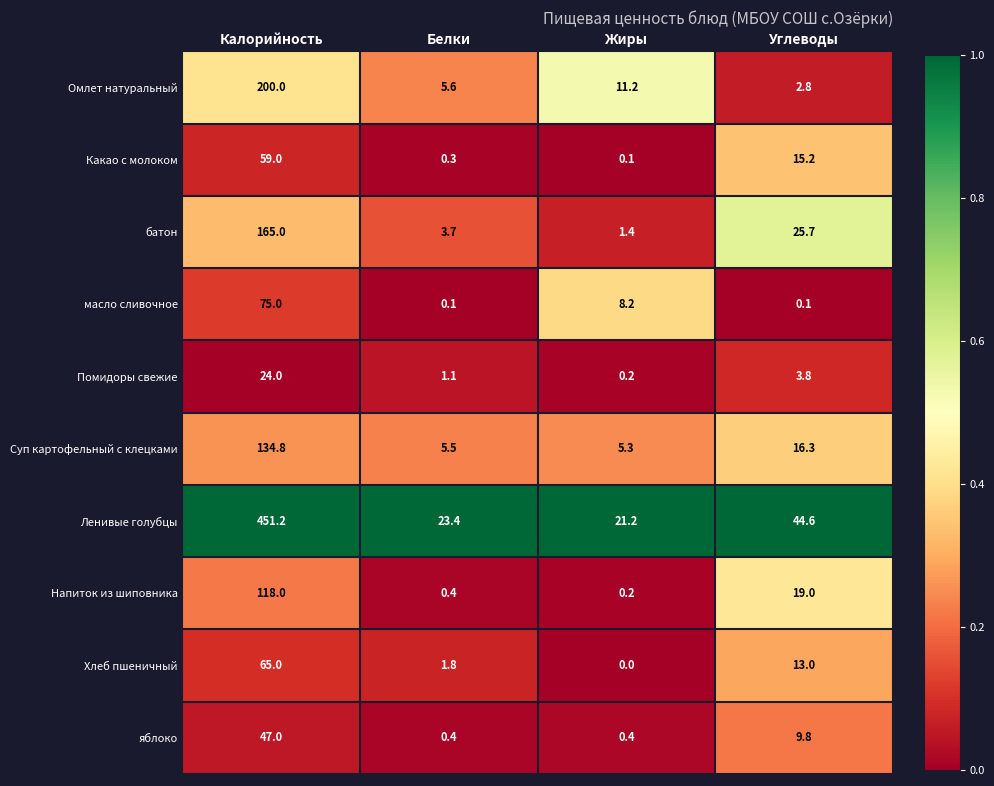

List the series in order of their peak value, highest first.

Ленивые голубцы, Омлет натуральный, батон, Суп картофельный с клецками, Напиток из шиповника, масло сливочное, Хлеб пшеничный, Какао с молоком, яблоко, Помидоры свежие